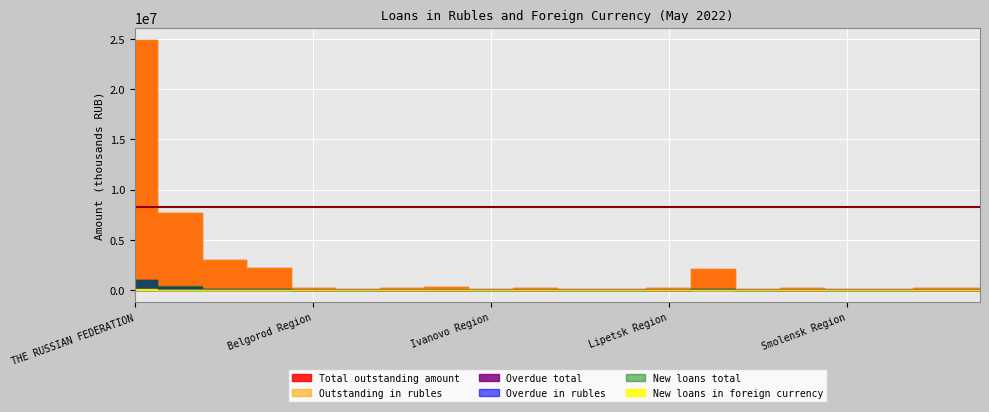

Between Ivanovo Region and THE RUSSIAN FEDERATION, which is larger?

THE RUSSIAN FEDERATION